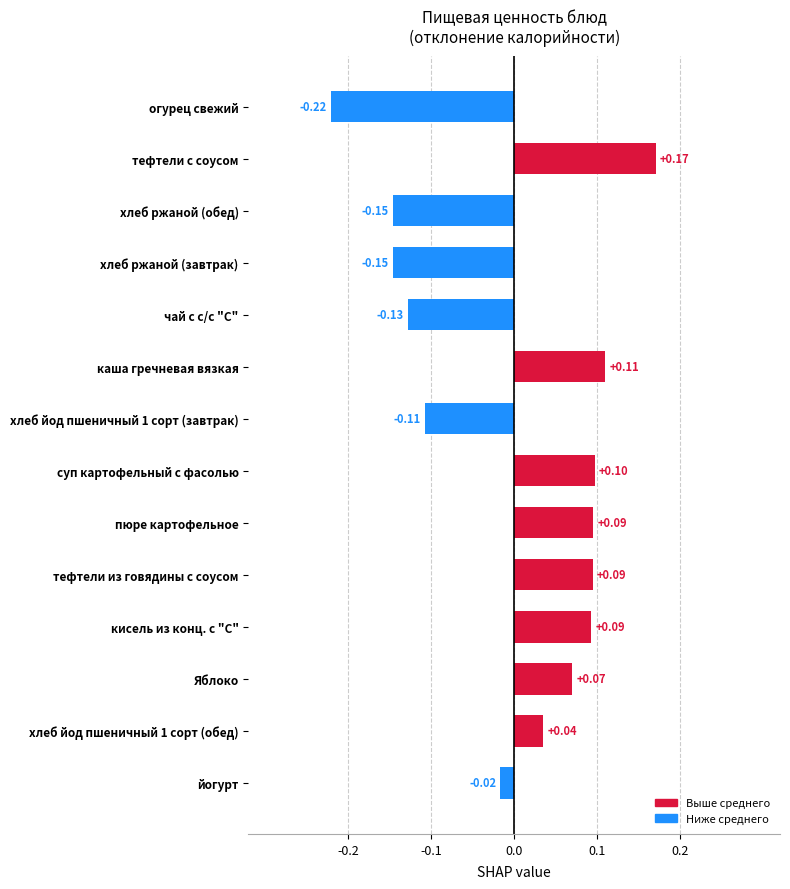

Where is the data nearest to the value 0?

йогурт